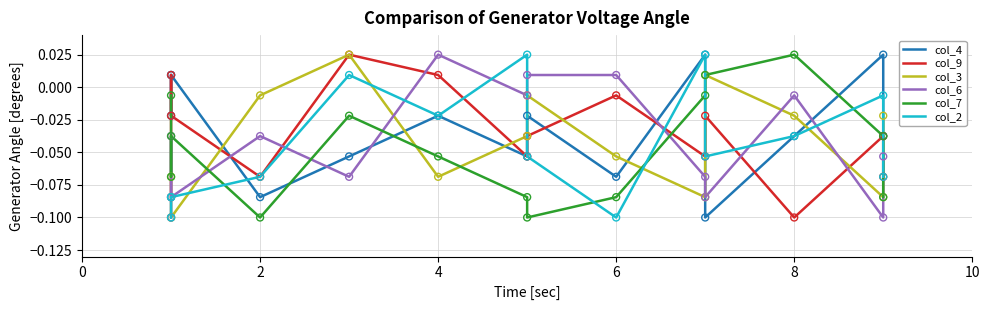

Which series has the widest spread of Y values?

col_4